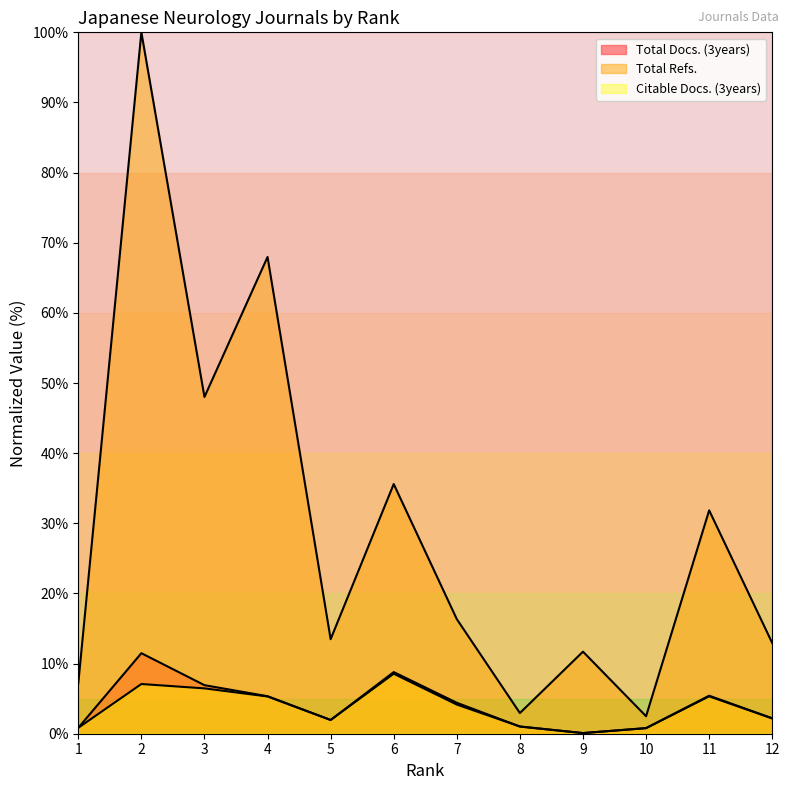

What is the sum of the Total Refs. values at 6 and 5?

49.1